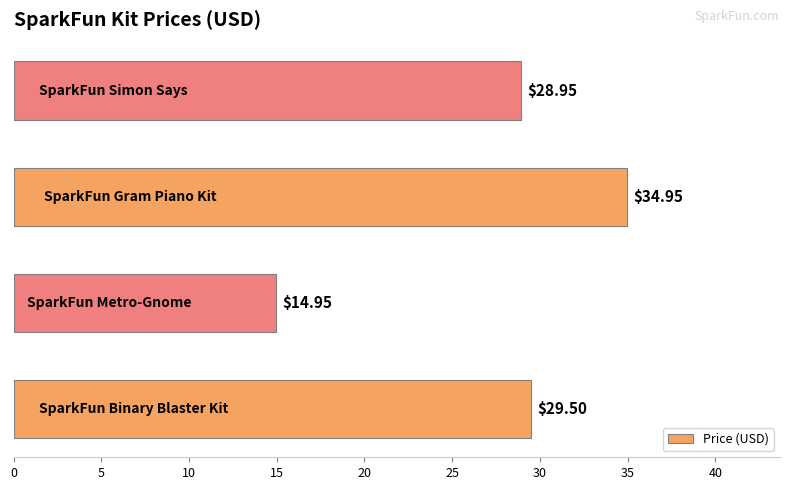

What is the difference between the maximum and minimum values?

20.0